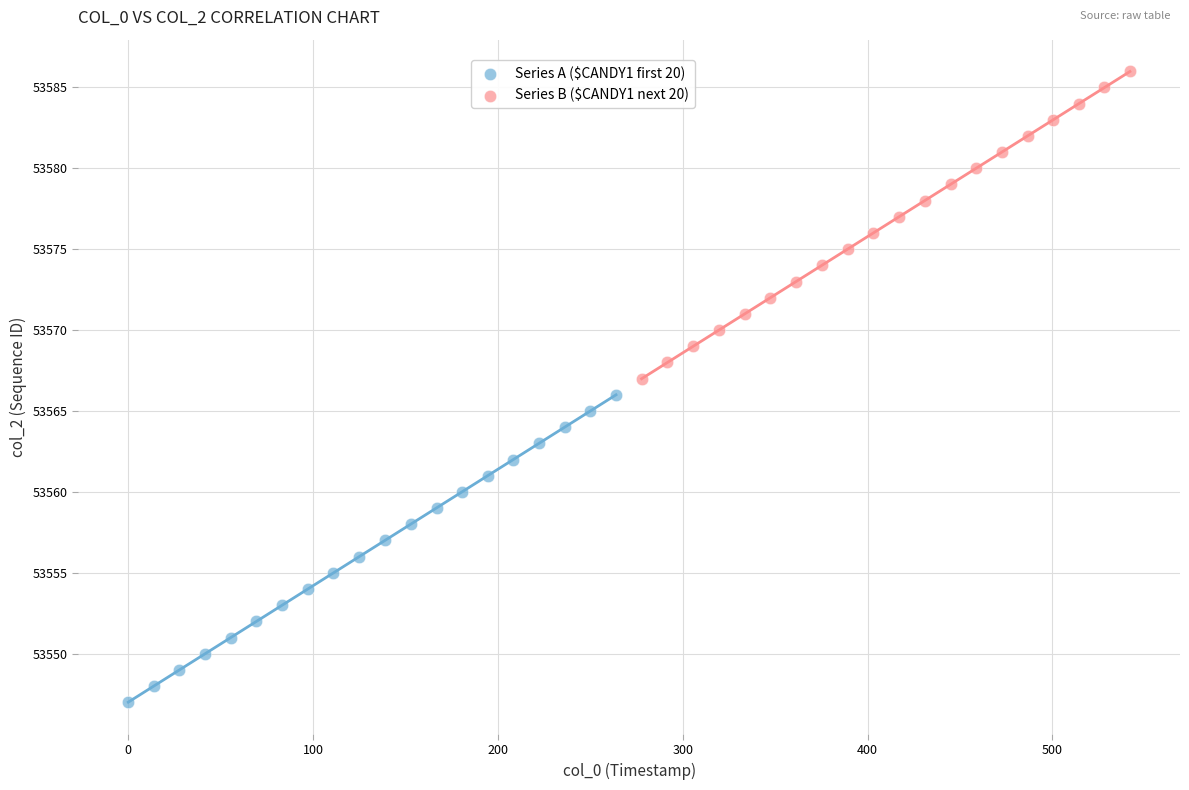

What are all the series names shown in the legend?

Series A ($CANDY1 first 20), Series B ($CANDY1 next 20)